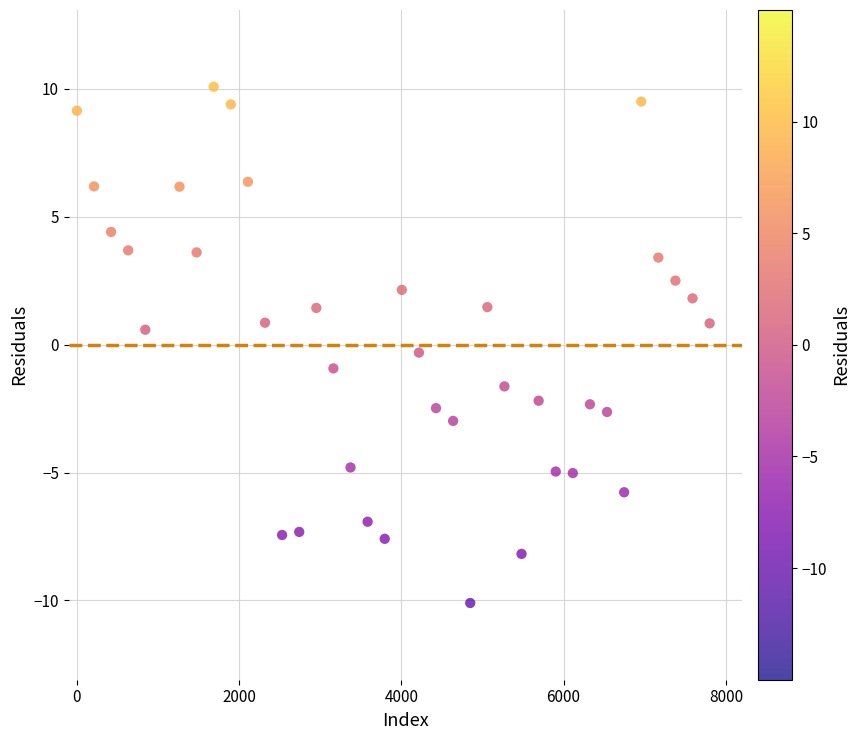

What is the range of Y values (max minus min)?

20.2